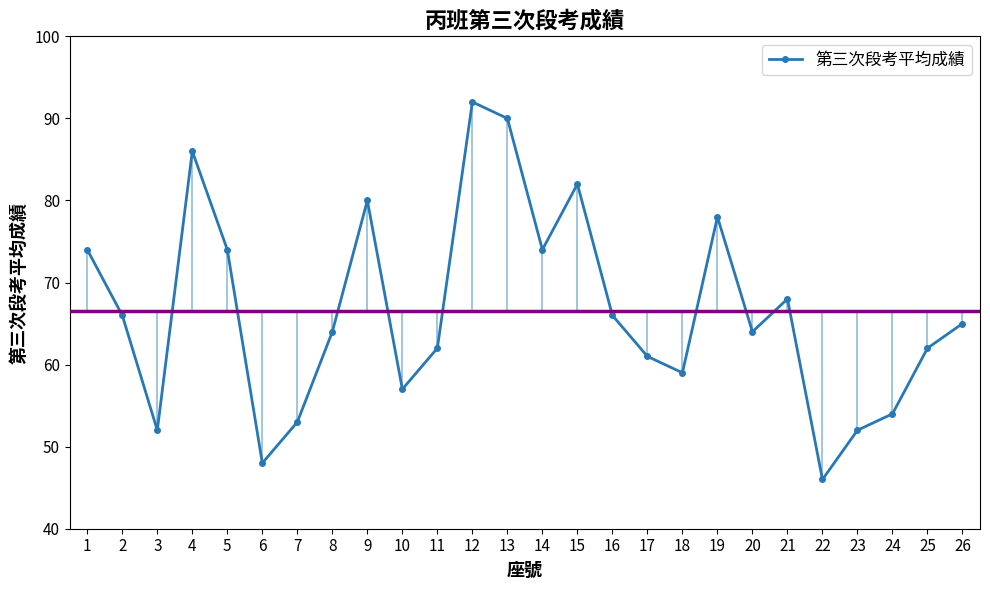

Does the chart have visible grid lines?

No